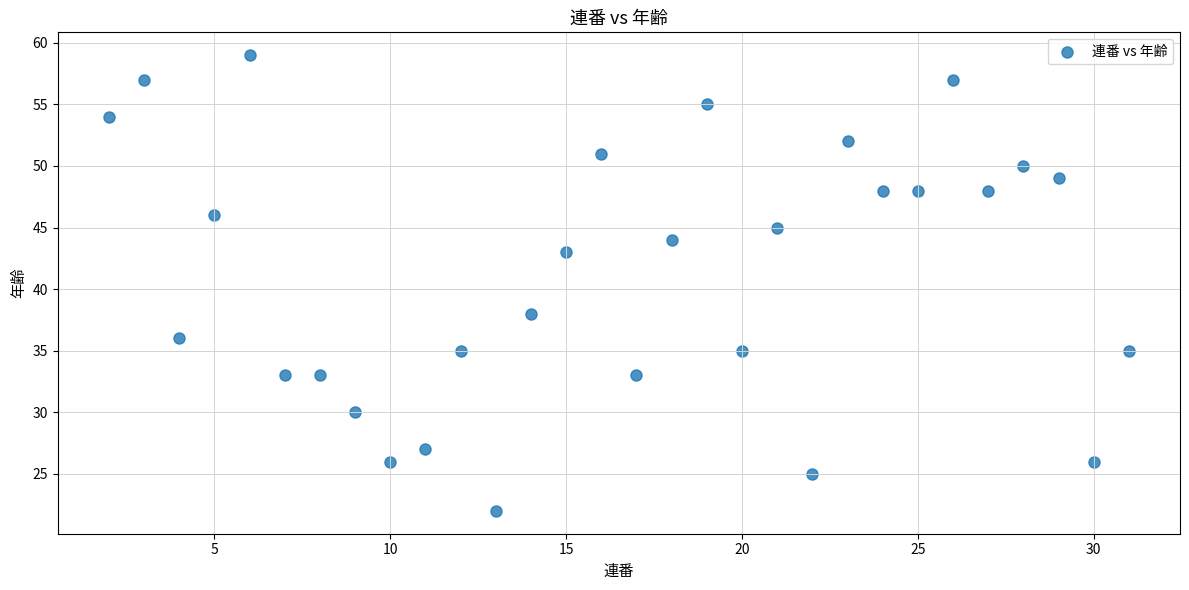

What is the range of X values (max minus min)?

29